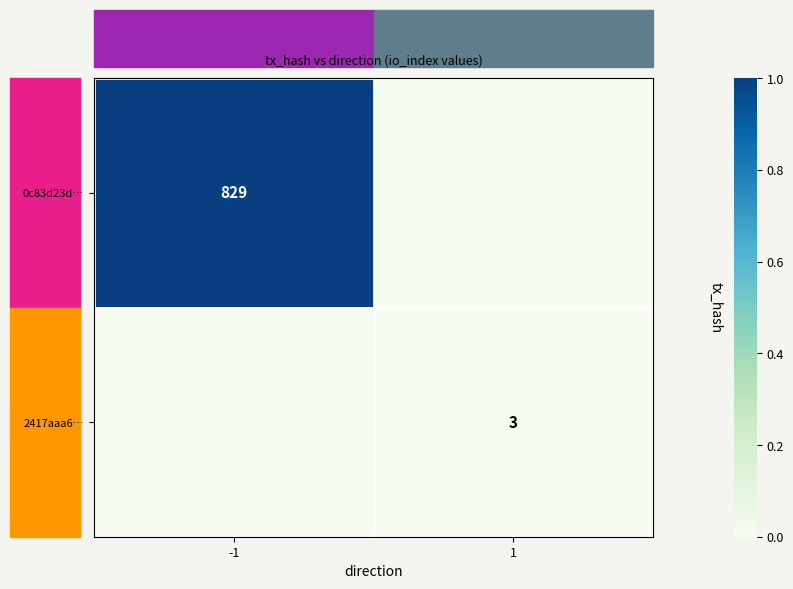

True or false: 2417aaa6… has a value of 2 at 1.

False